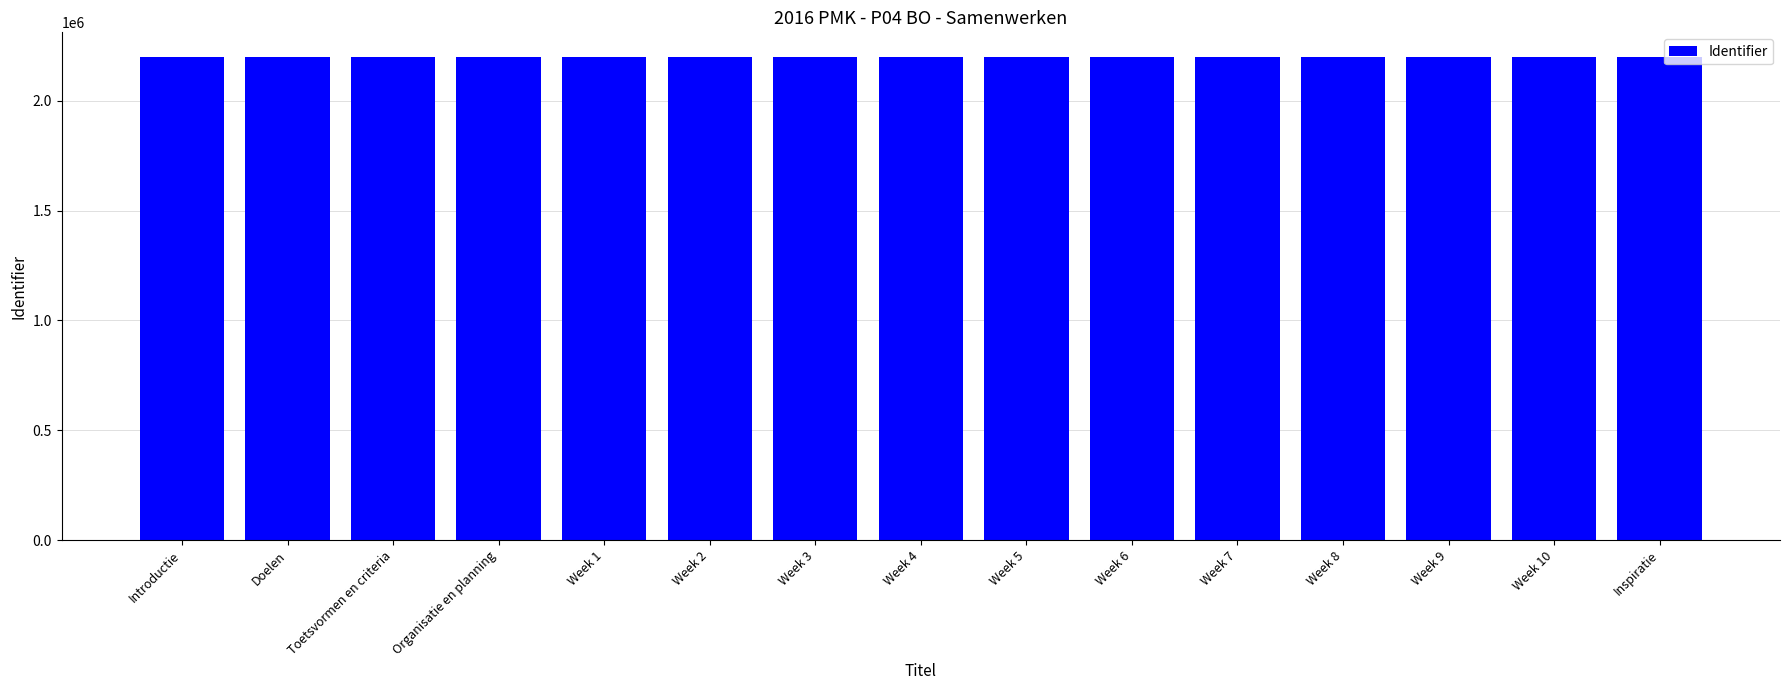

What position from the right is Introductie?

15